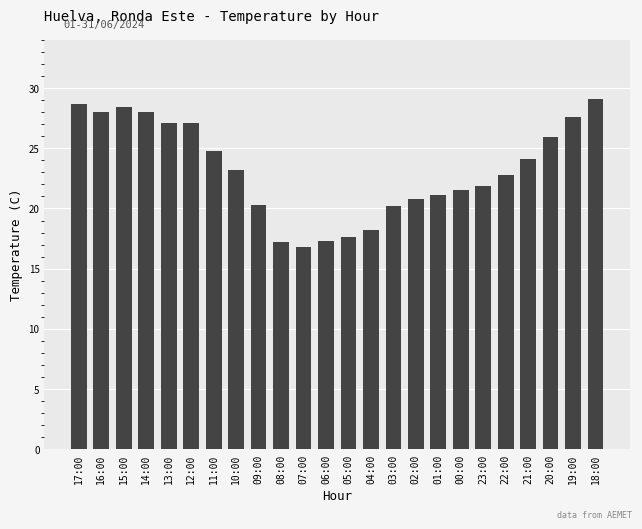

What is the sum of all values?

557.7